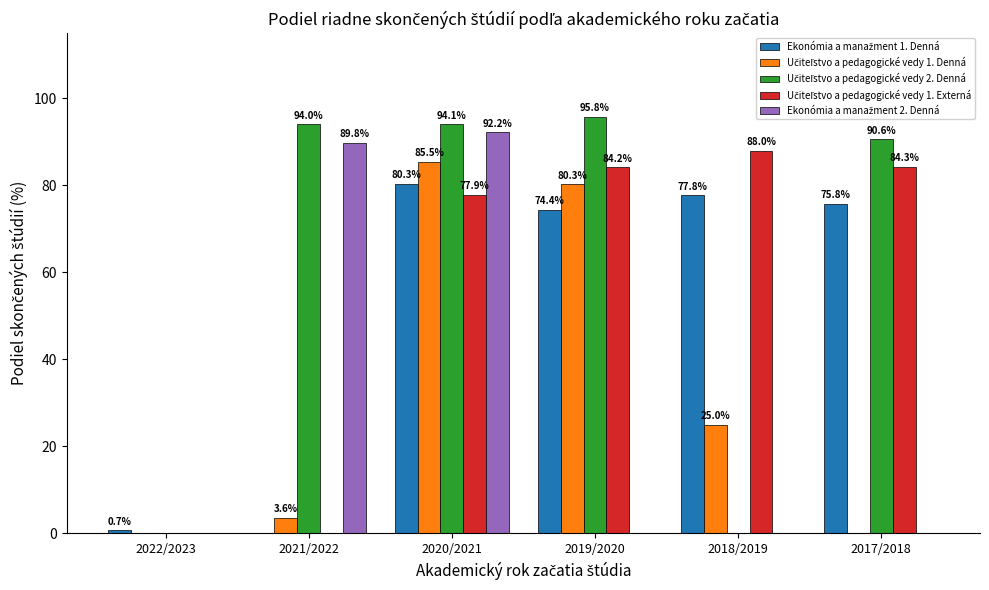

What is the total value across all series at 2022/2023?

0.7